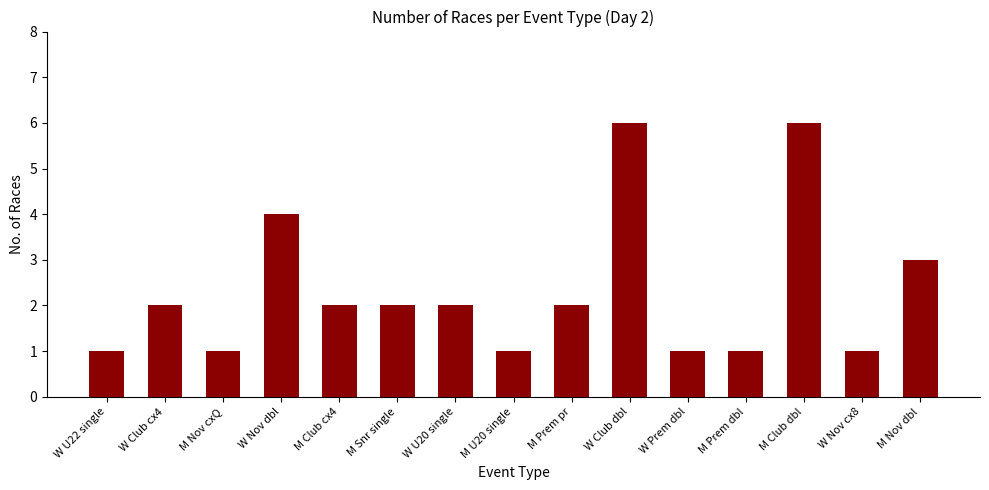

What is the maximum value shown in the chart?

6